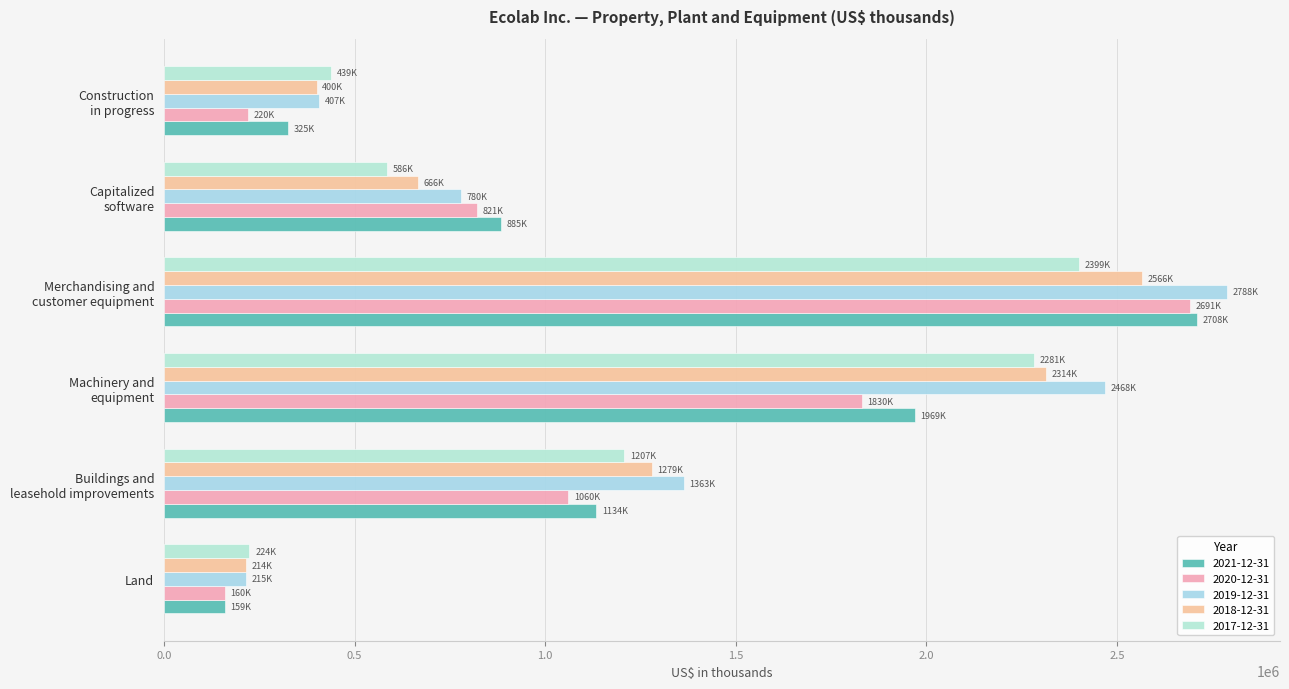

Is it true that 2020-12-31 equals 39190 at Land?

False